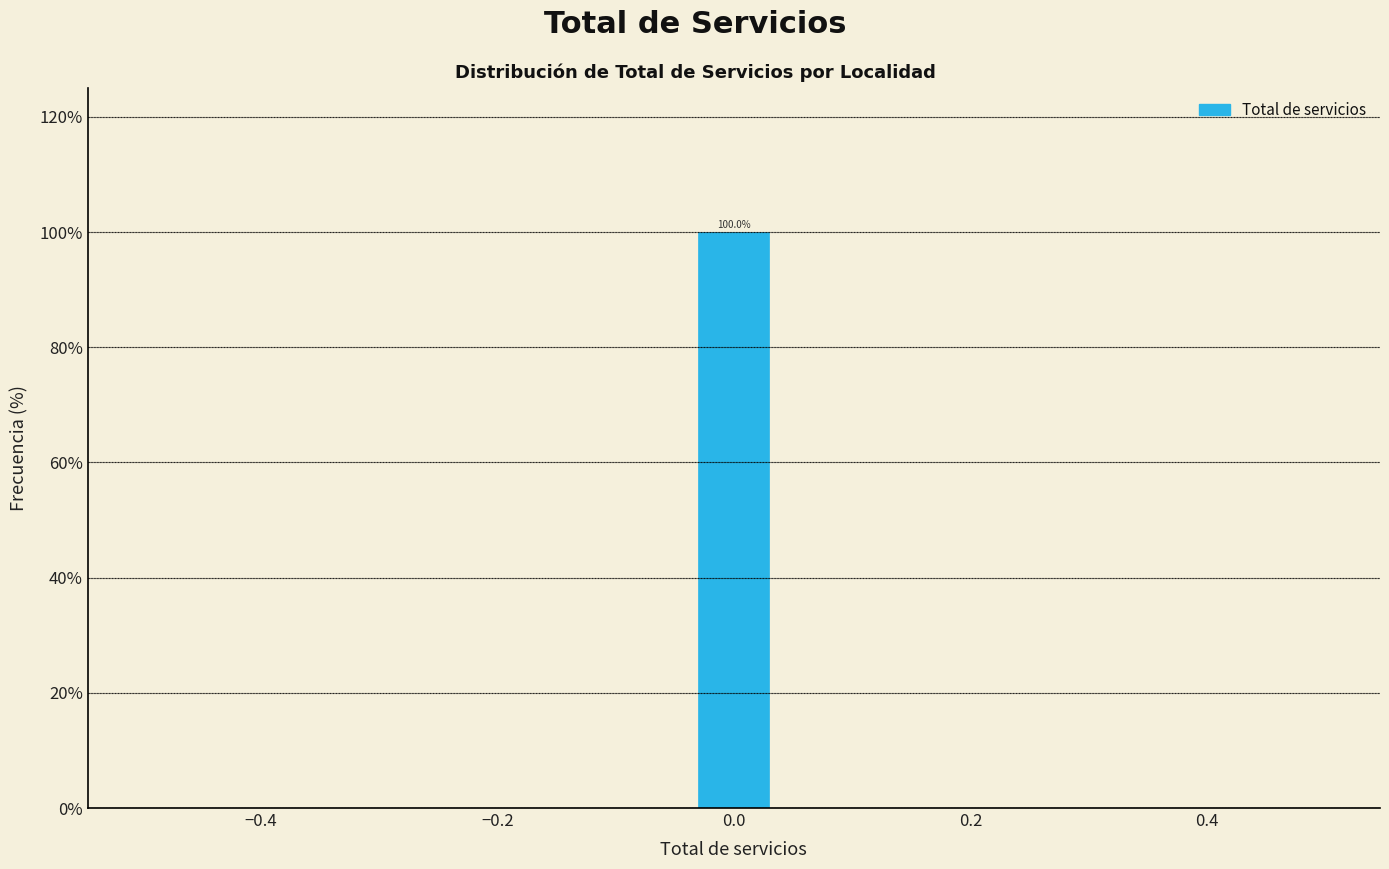

Read against the x-axis, roughly where is the centre of the tallest bar?

0.00